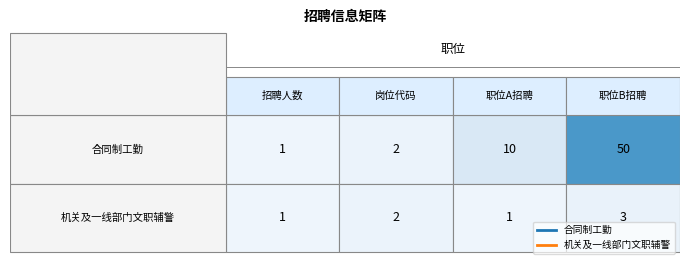

Rank the series by their maximum value, from highest to lowest.

合同制工勤, 机关及一线部门文职辅警